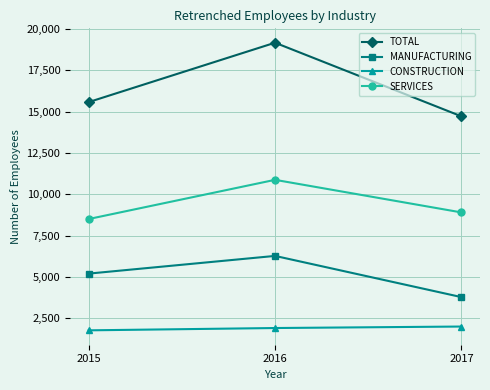

At which category is the sum across all series the highest?

2016